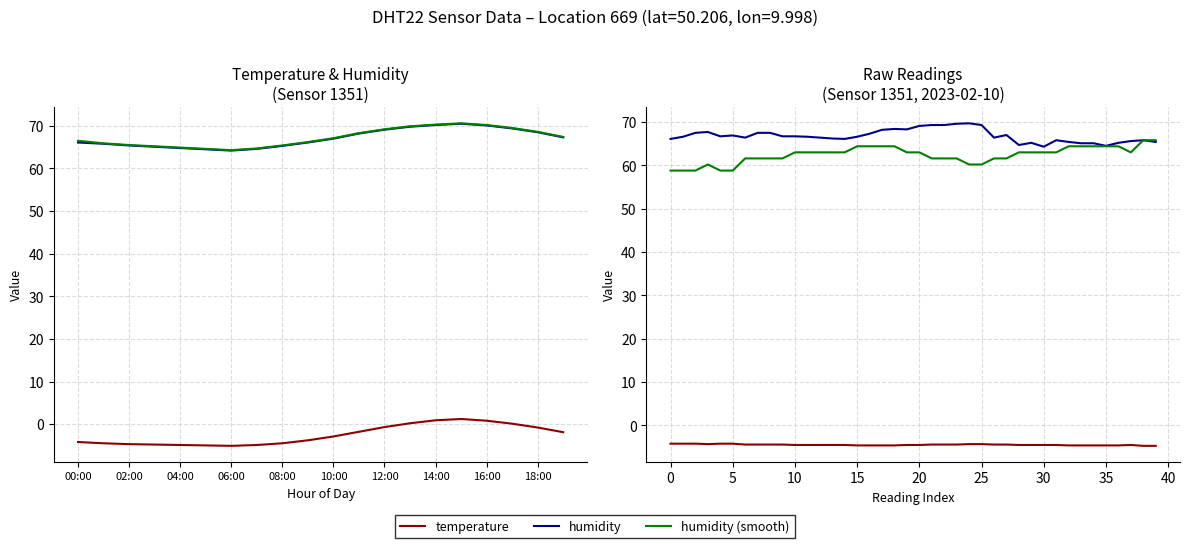

At which label does humidity_smooth first exceed 67?

10:00